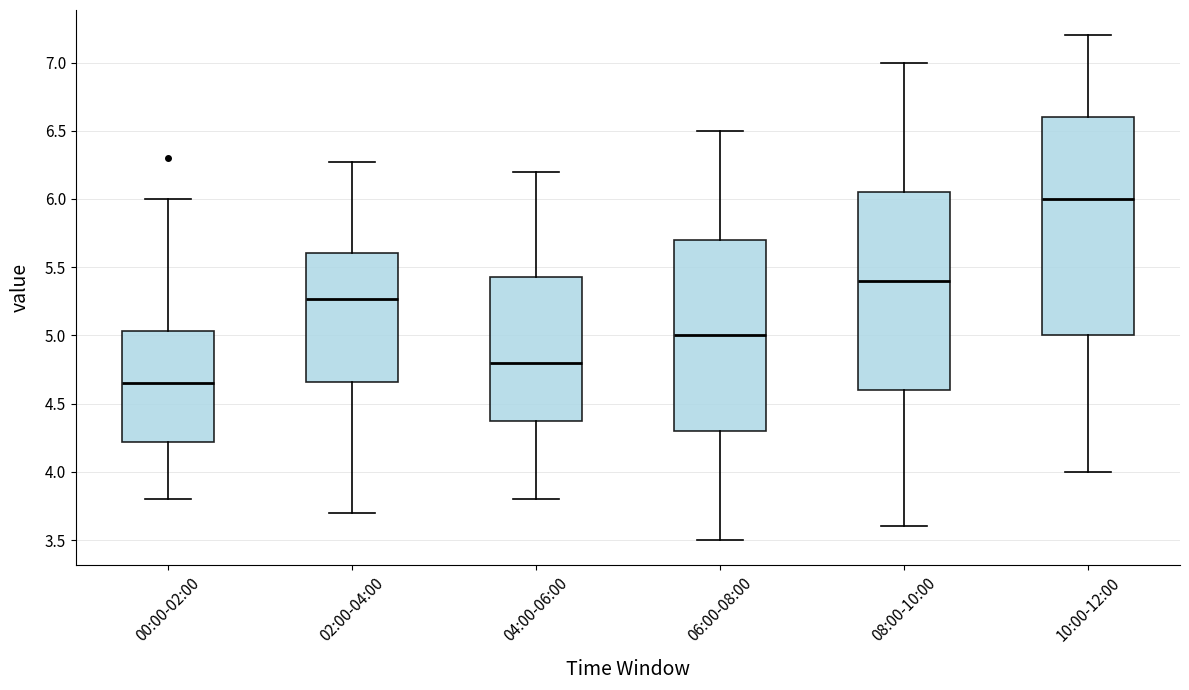

Comparing the boxes themselves (not the whiskers), which one is the tallest?

10:00-12:00